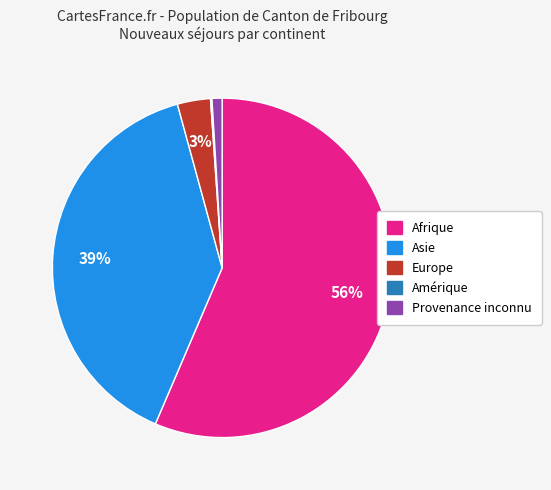

To the nearest percent, what is the average slice percentage?

20%